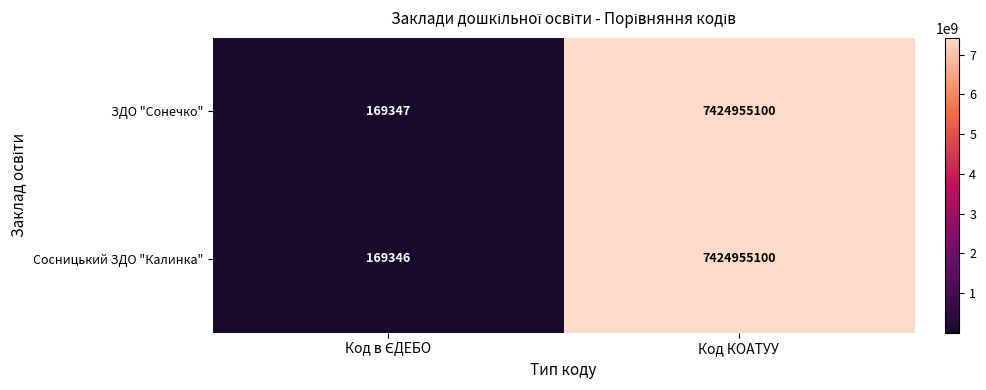

The value of Сосницький ЗДО "Калинка" at Код КОАТУУ is 7424955100. True or false?

True